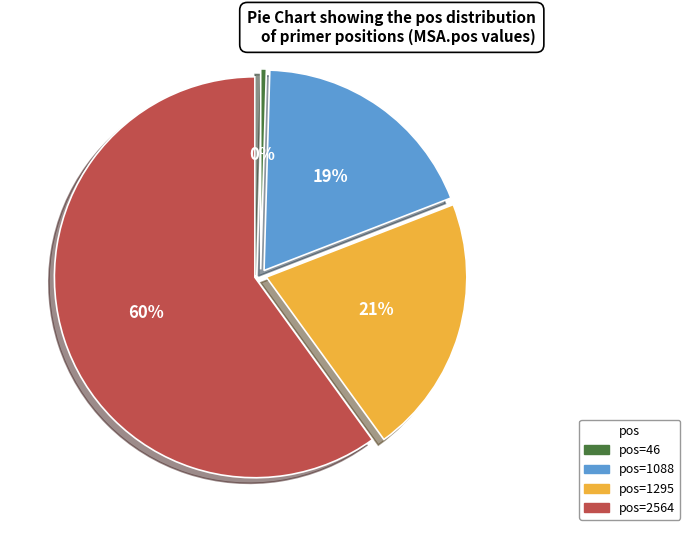

Is the sum of pos=46 and pos=1295 greater than half?

No